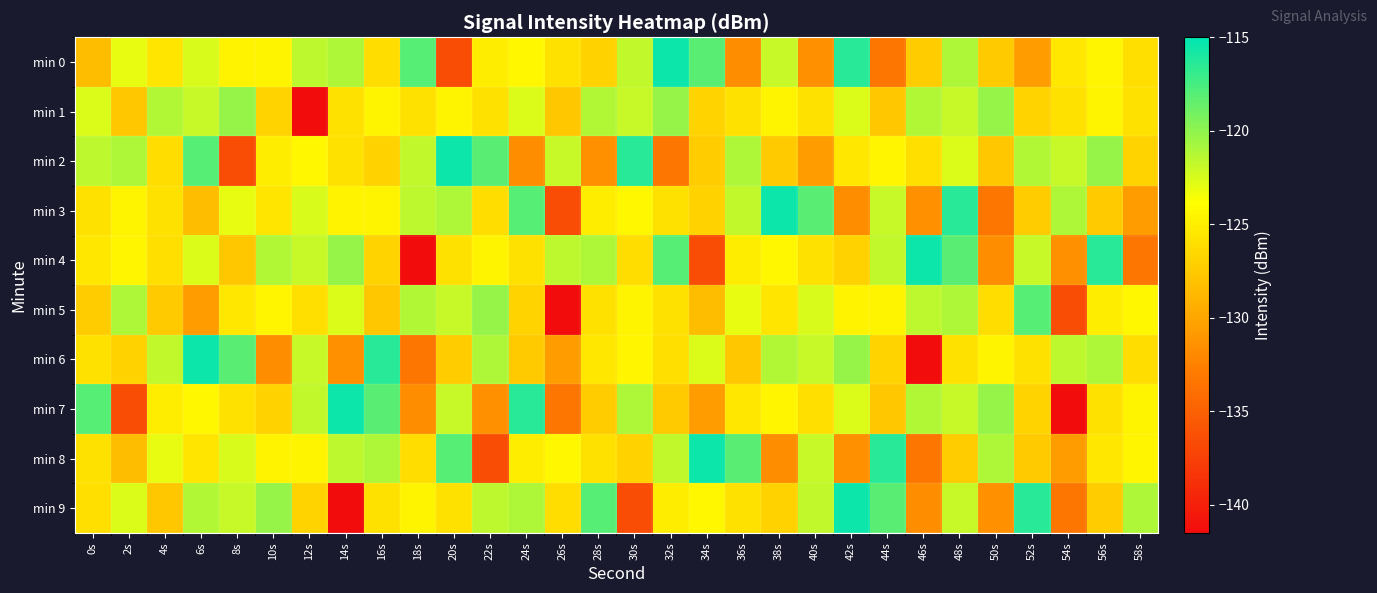

Rank the series at 42s from lowest to highest value.

min 3, min 8, min 4, min 2, min 5, min 1, min 7, min 6, min 0, min 9